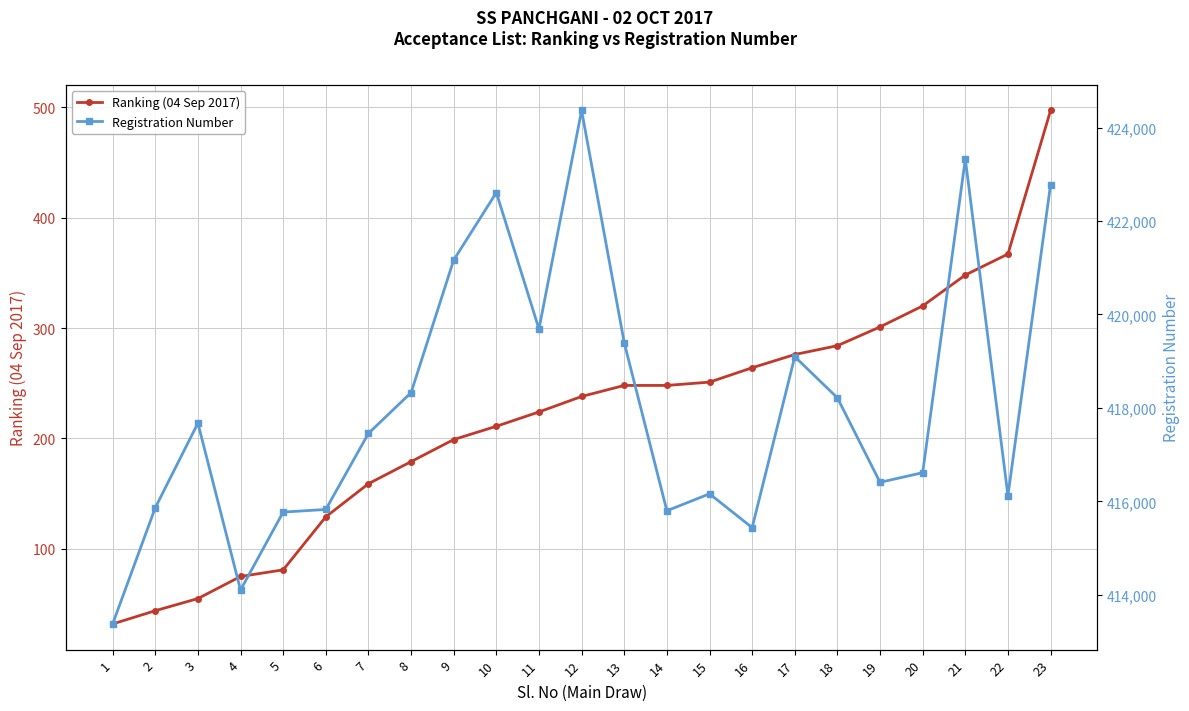

Where is the first local minimum for Registration Number?

4